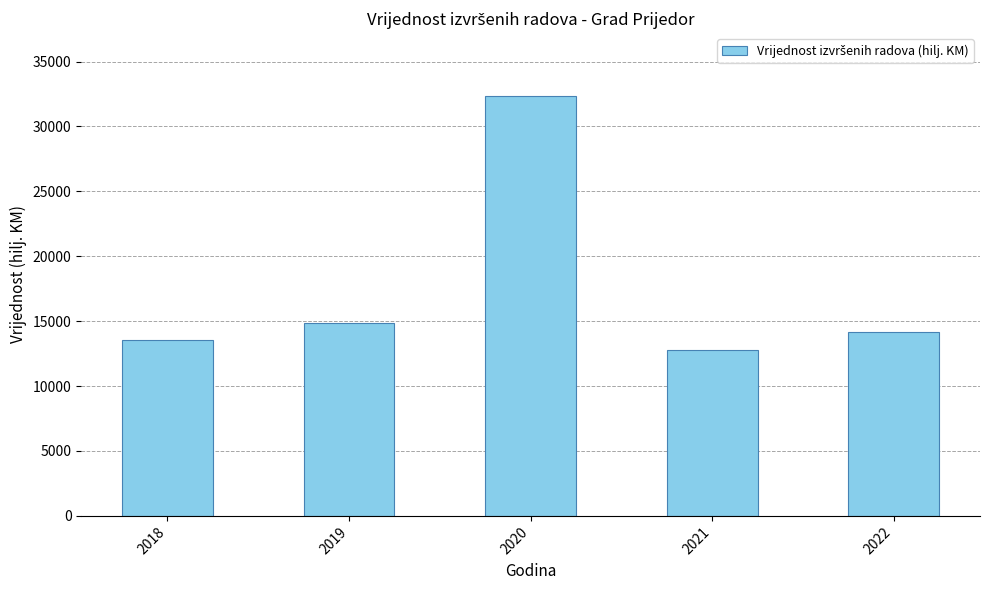

List the labels in order of value, largest first.

2020, 2019, 2022, 2018, 2021